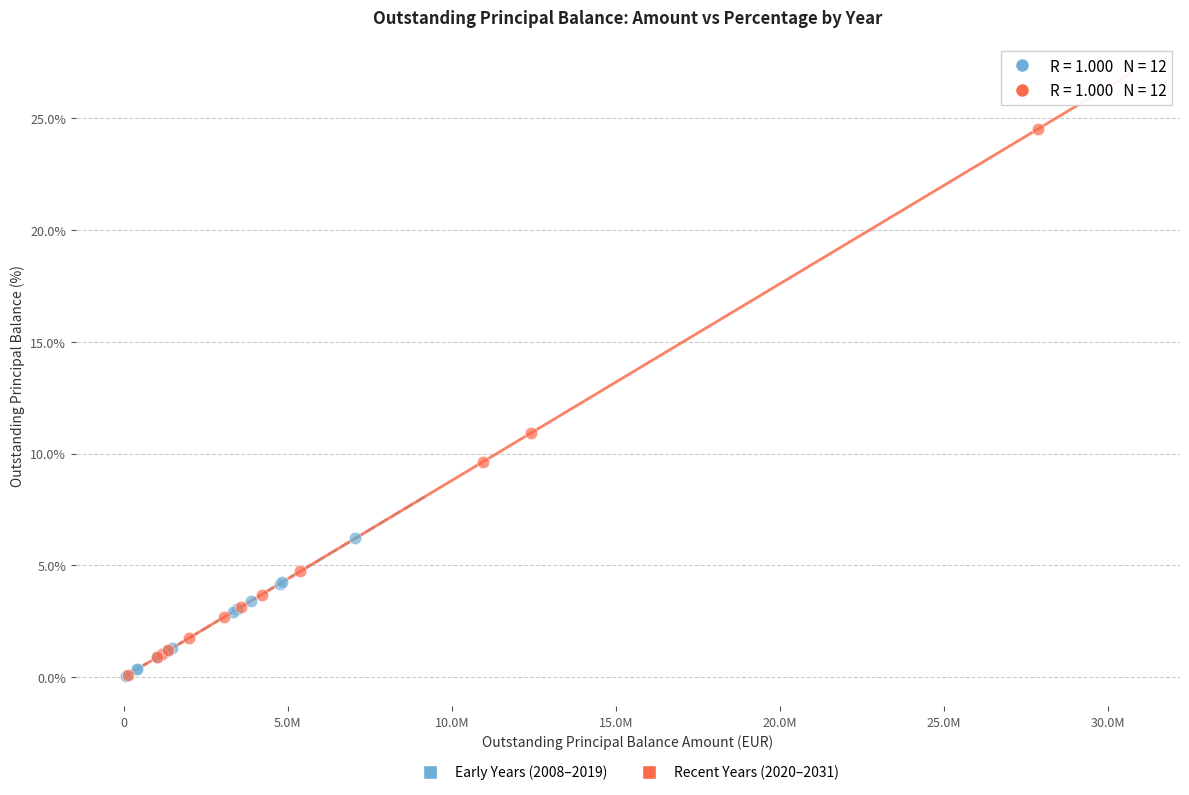

Which series reaches the maximum Y coordinate?

Recent Years (2020–2031)